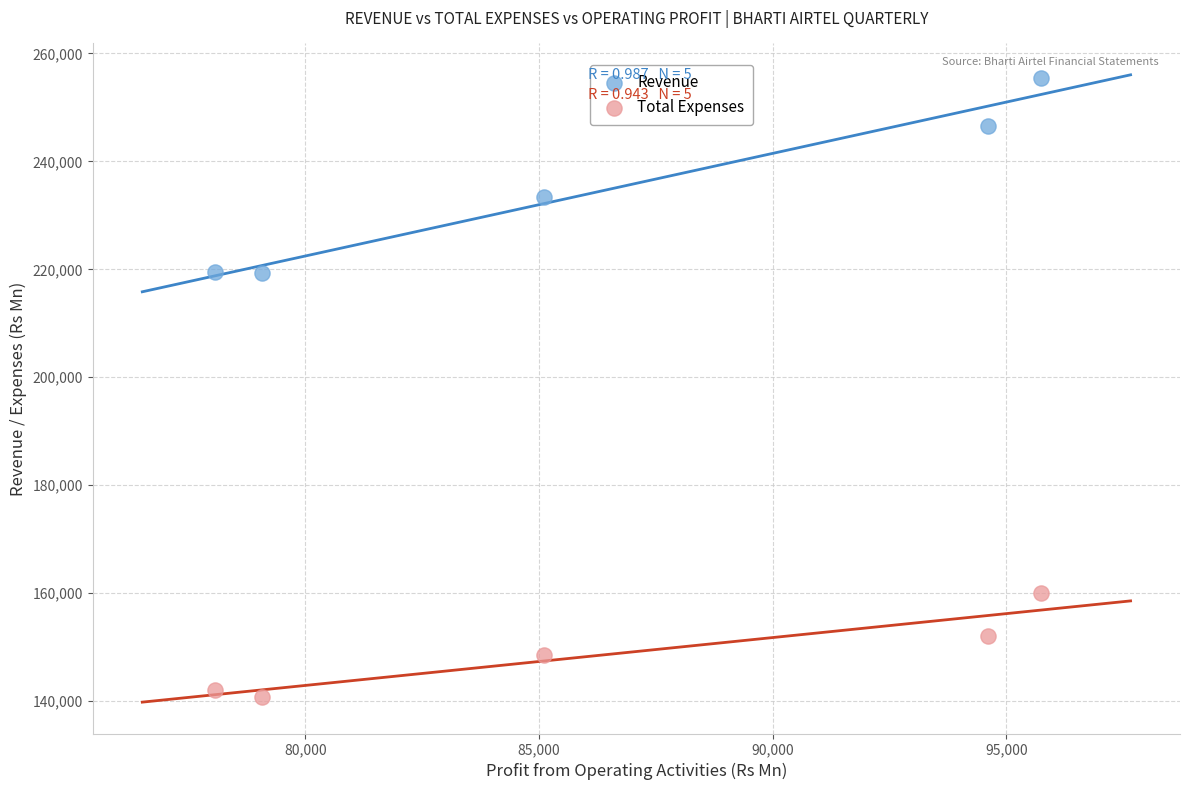

Which series has the widest spread of Y values?

Revenue